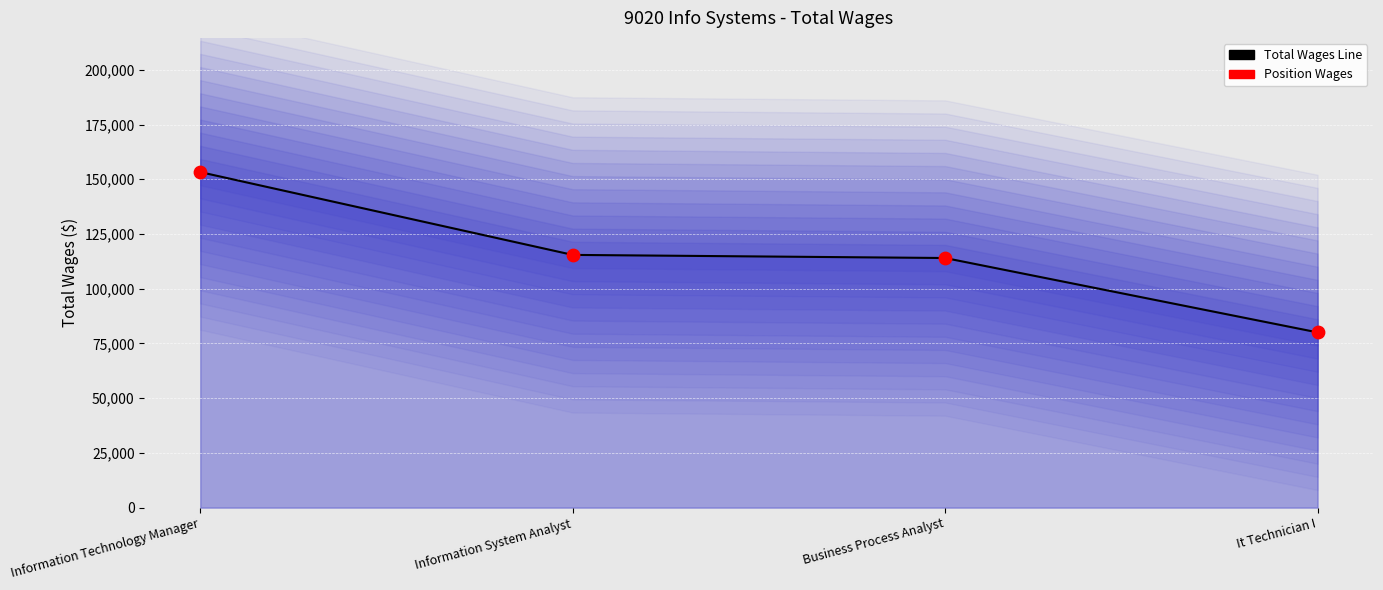

At which category is the sum across all series the highest?

Information Technology Manager